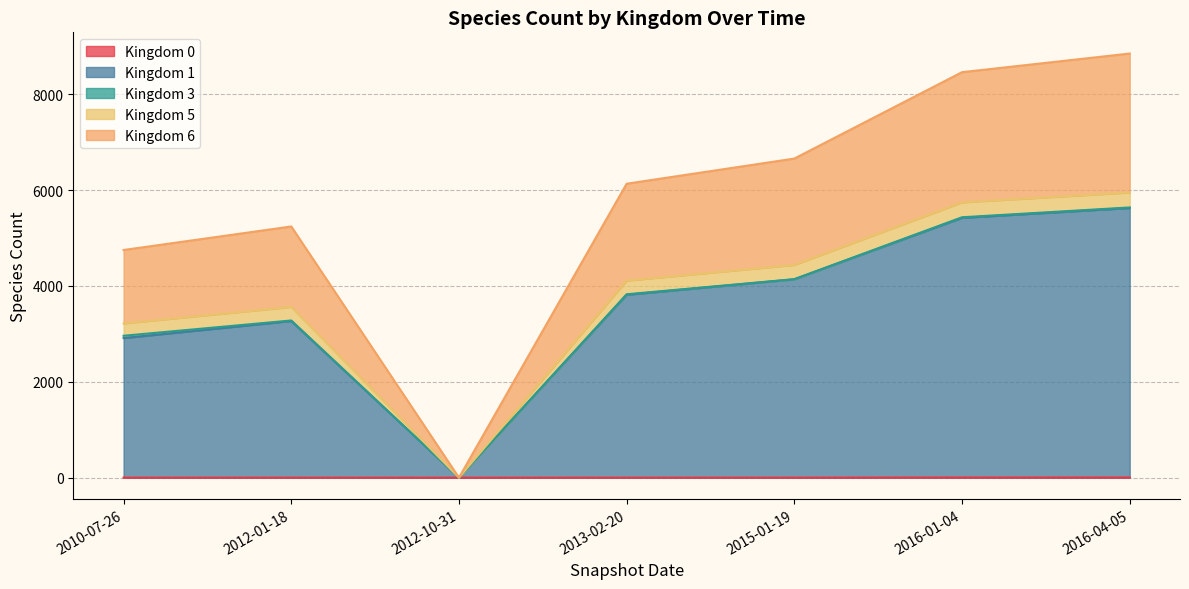

At which label does 0 reach its minimum?

2010-07-26